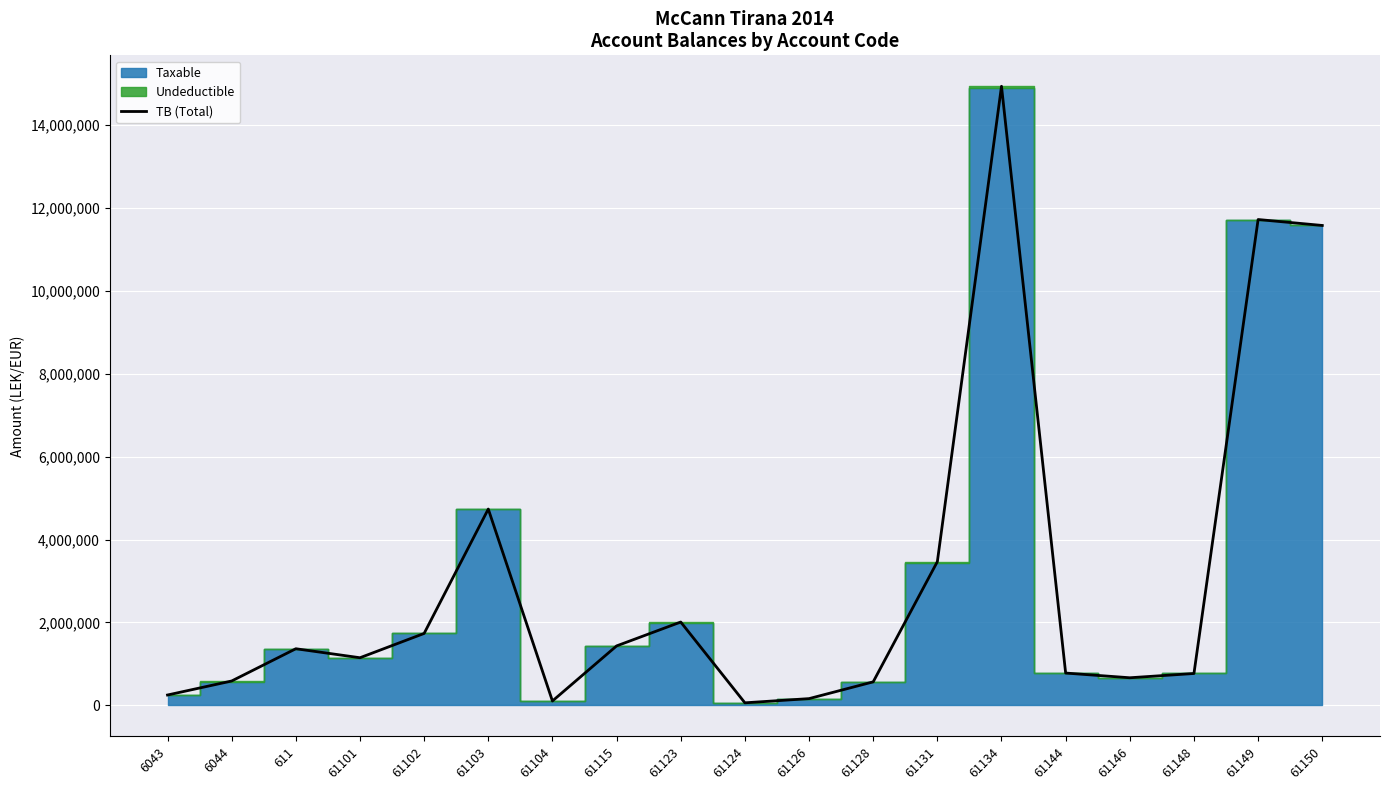

List the labels in order of value, smallest first.

61124, 61104, 61126, 6043, 61128, 6044, 61146, 61148, 61144, 61101, 611, 61115, 61102, 61123, 61131, 61103, 61150, 61149, 61134